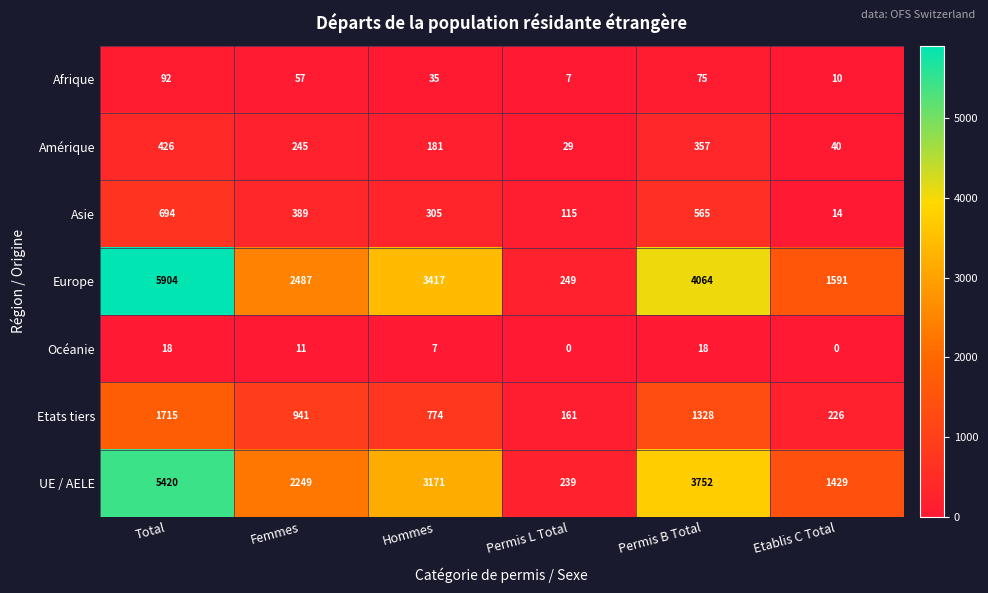

Rank the series at Hommes from highest to lowest value.

Europe, UE / AELE, Etats tiers, Asie, Amérique, Afrique, Océanie